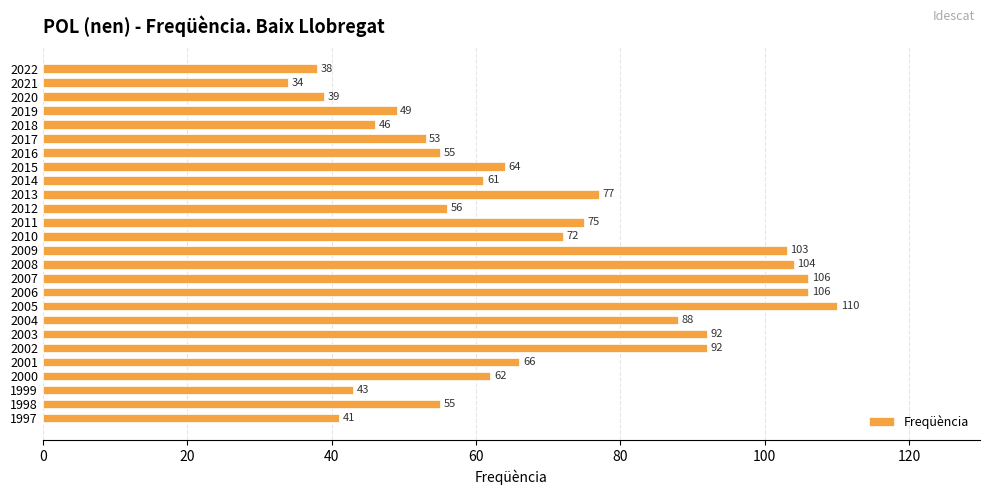

What is the ratio of the value at 2008 to the value at 2001?

1.6